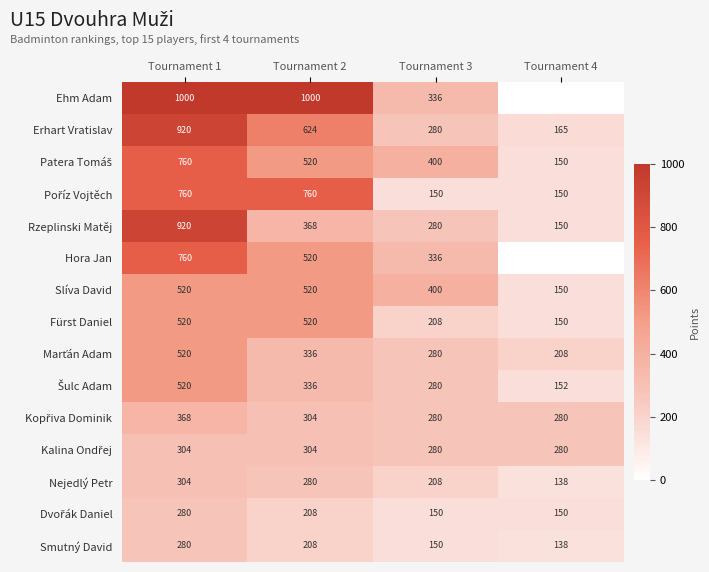

What is the spread (max minus min) of values at Tournament 1?

720